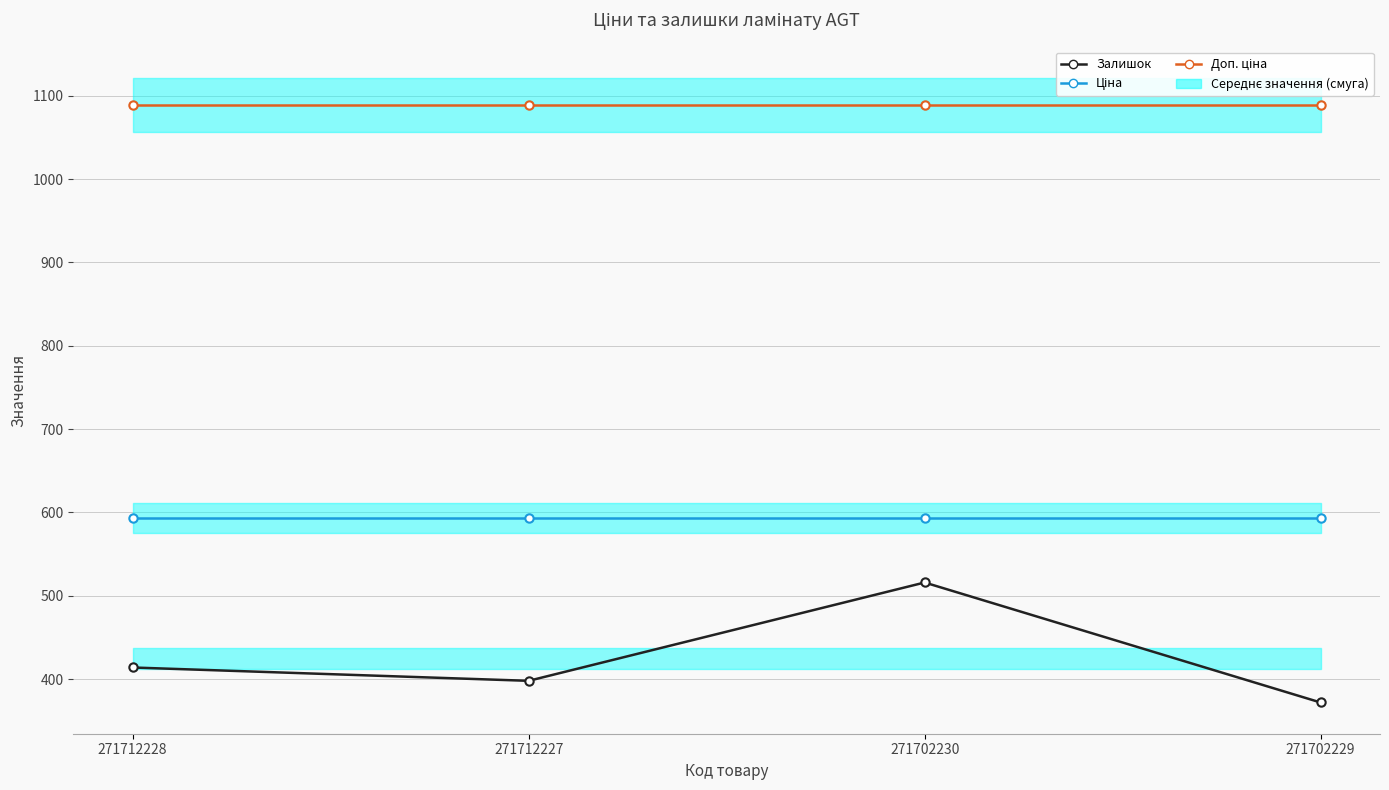

Rank the series by their average value, from highest to lowest.

Доп. ціна, Ціна, Залишок